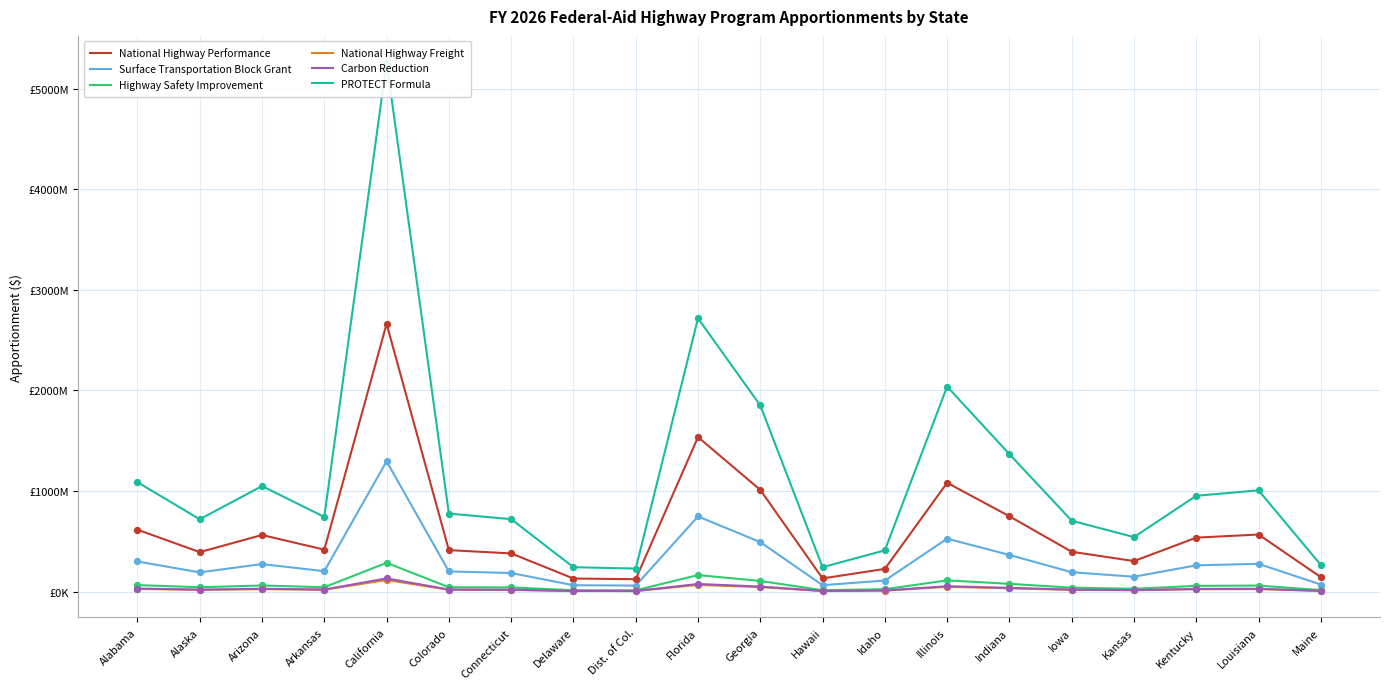

Is the value of Highway Safety Improvement at Arizona greater than the value of Surface Transportation Block Grant at Connecticut?

No